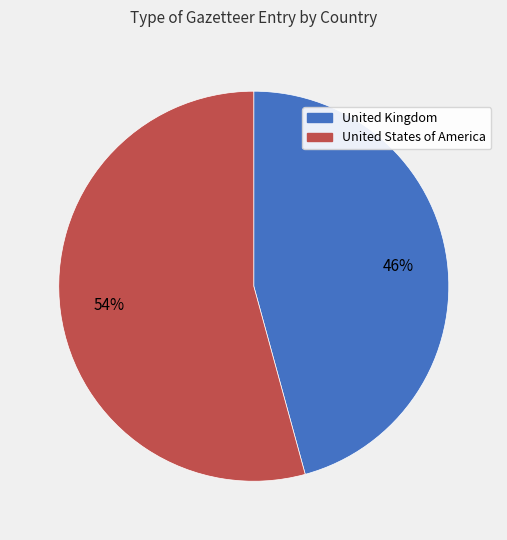

How many slices are in this pie chart?

2